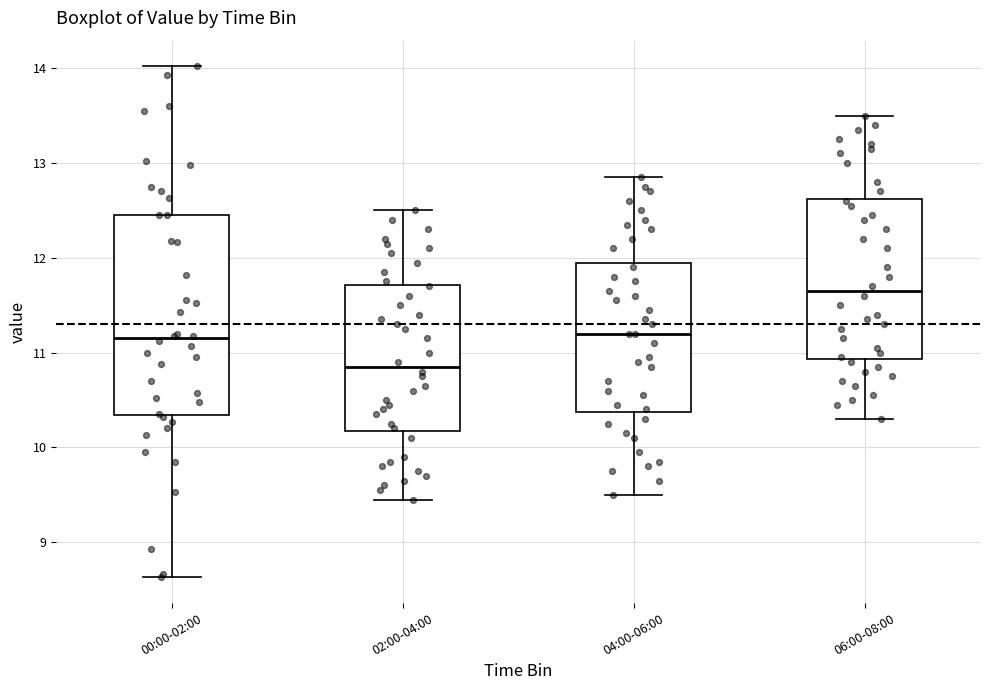

Reading left to right, read every box against the y-axis: the position of its median line, the range the box covers, and the ends of its whiskers. The values are not printed on the chart, so give them approximately, as read against the axis.

00:00-02:00: median 11.2, box 10.3 to 12.5, whiskers 8.6 to 14.0
02:00-04:00: median 10.9, box 10.2 to 11.7, whiskers 9.5 to 12.5
04:00-06:00: median 11.2, box 10.4 to 12.0, whiskers 9.5 to 12.9
06:00-08:00: median 11.7, box 10.9 to 12.6, whiskers 10.3 to 13.5